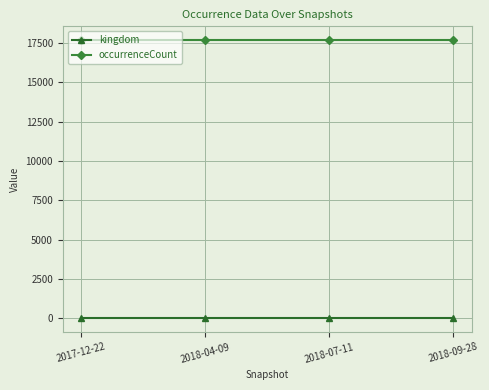

What is the maximum value shown in the chart?

17677